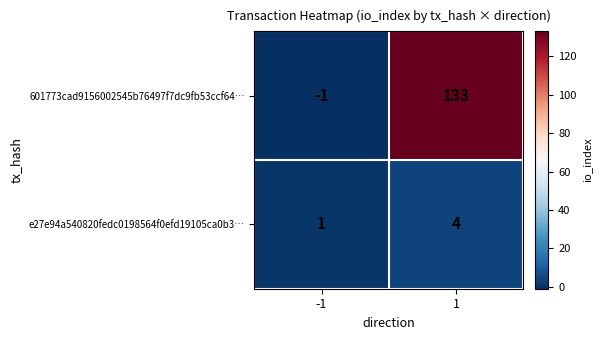

Which series has the largest total across all categories?

601773cad9156002545b76497f7dc9fb53ccf64…